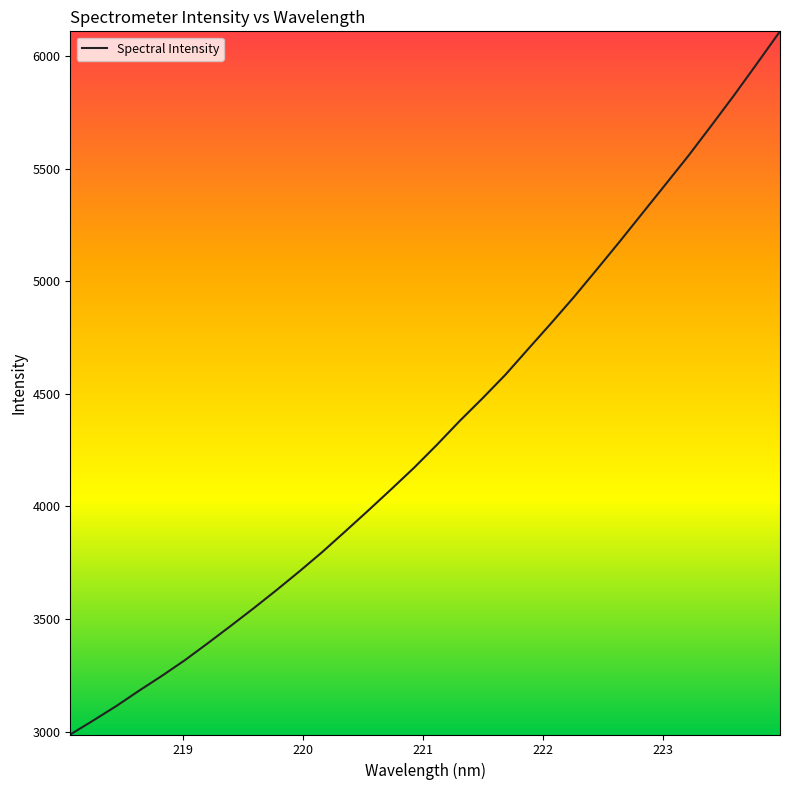

What is the maximum value shown in the chart?

6110.1